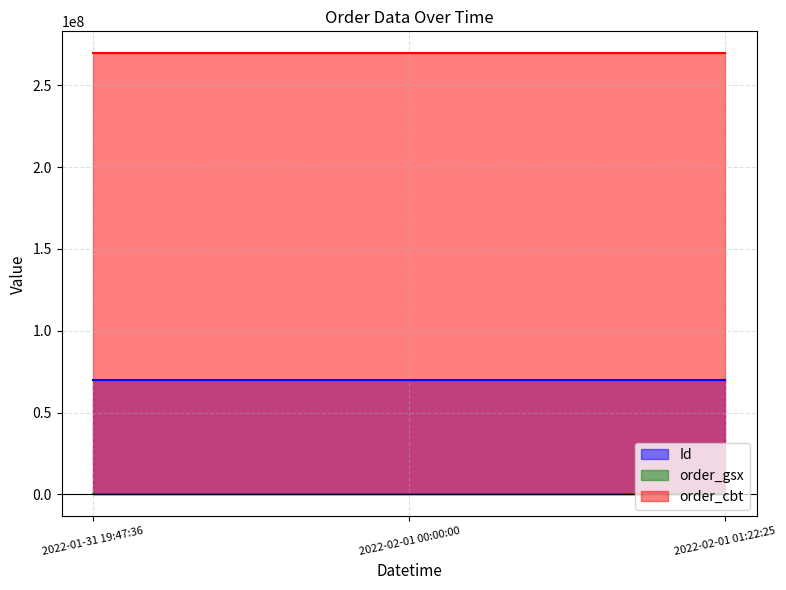

List the series in order of their peak value, highest first.

order_cbt, Id, order_gsx